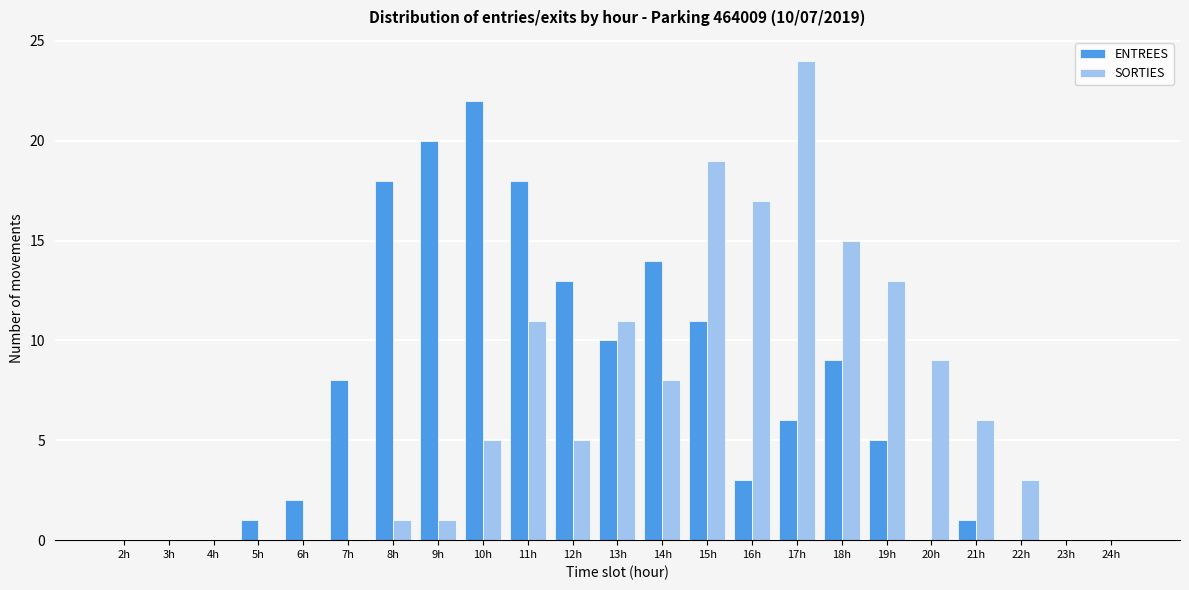

The SORTIES series shows 0 at 9h. True or false?

False